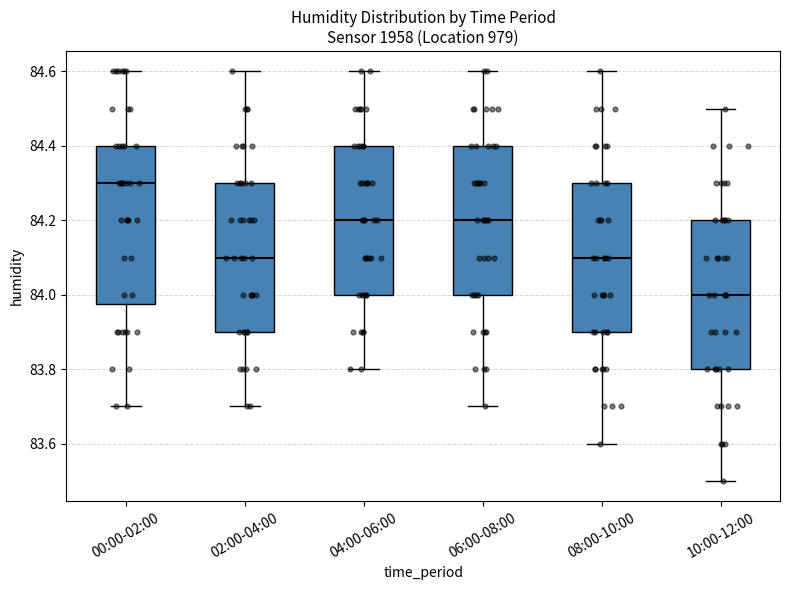

Where does the median line of the box for 00:00-02:00 sit on the y-axis? The values are not printed on the chart, so give them approximately, as read against the axis.

84.30